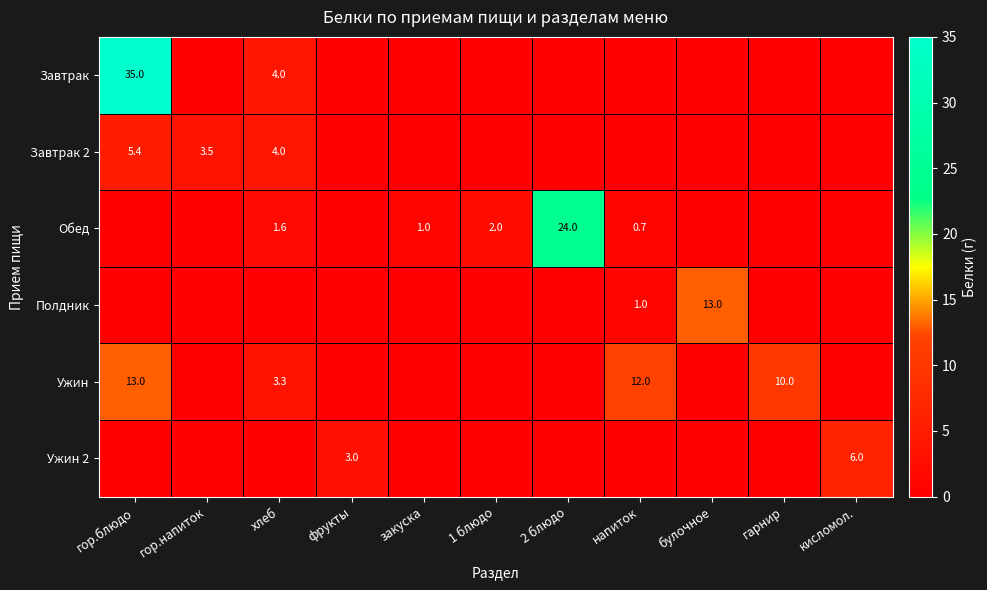

What is the difference between the Ужин 2 values at фрукты and кисломол.?

3.0